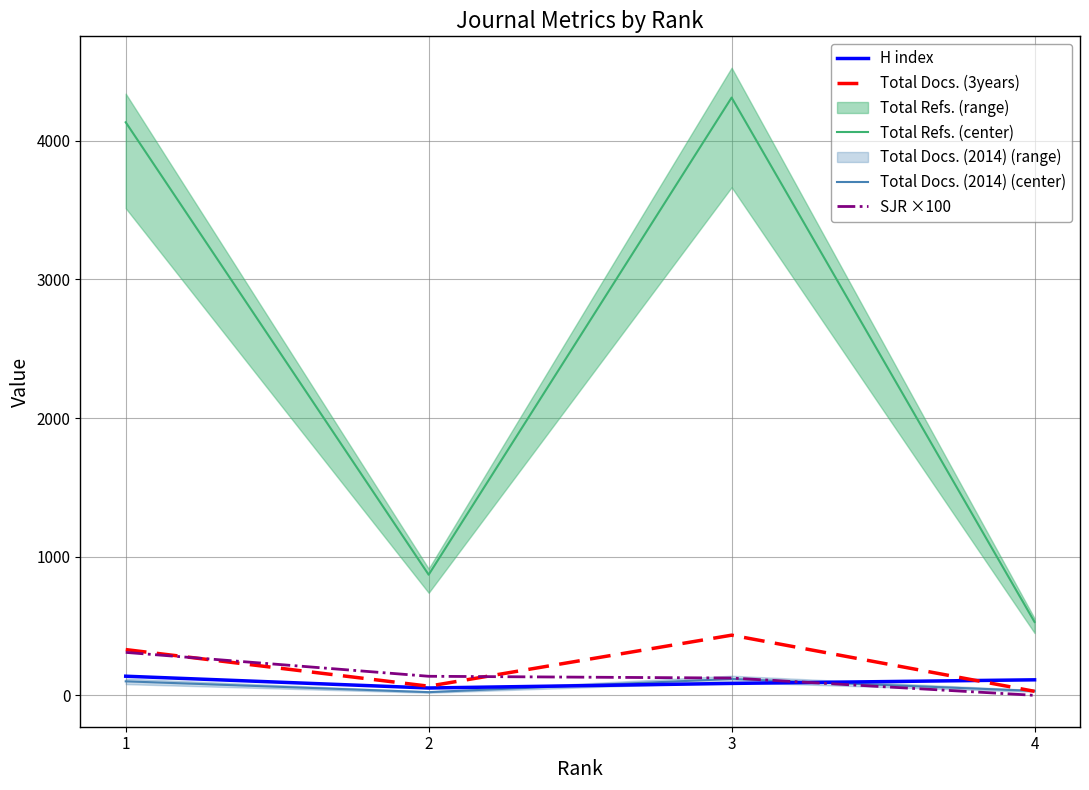

What are all the series names shown in the legend?

H index, Total Docs. (3years), Total Refs. (center), Total Docs. (2014) (center), SJR ×100